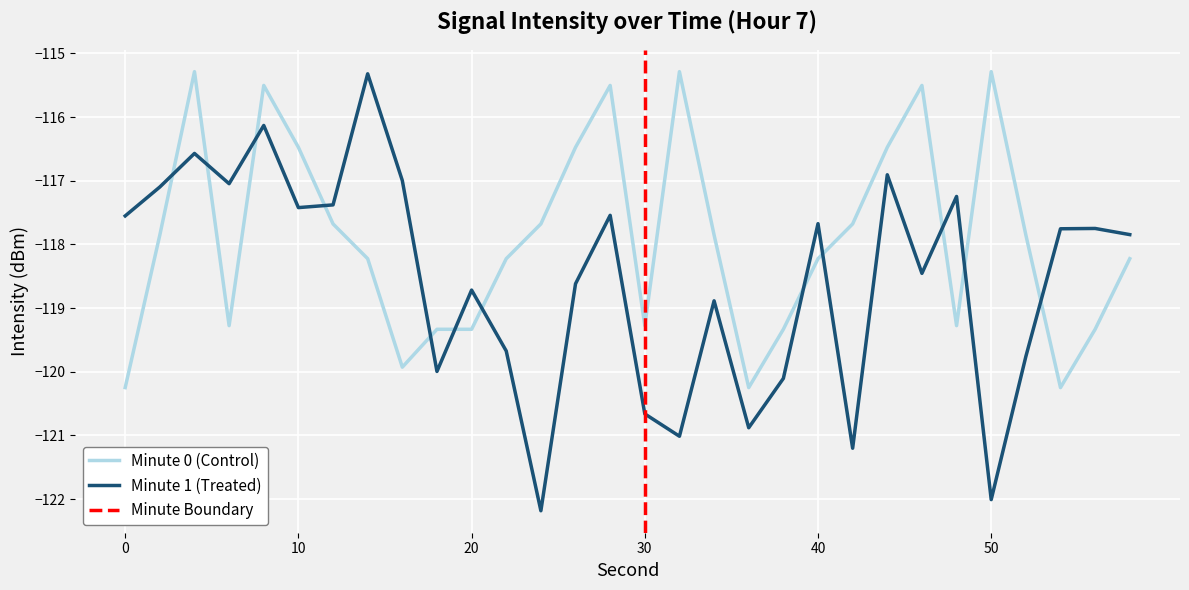

Which series ends up on top after the final intersection of Minute 1 (Treated) and Minute 0 (Control)?

Minute 1 (Treated)